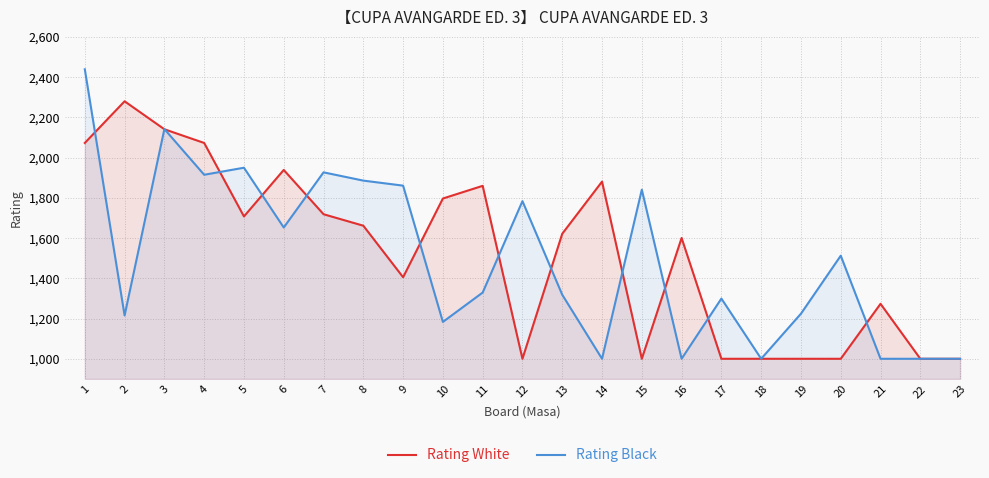

Is it true that Rating White equals 1233 at 4?

False